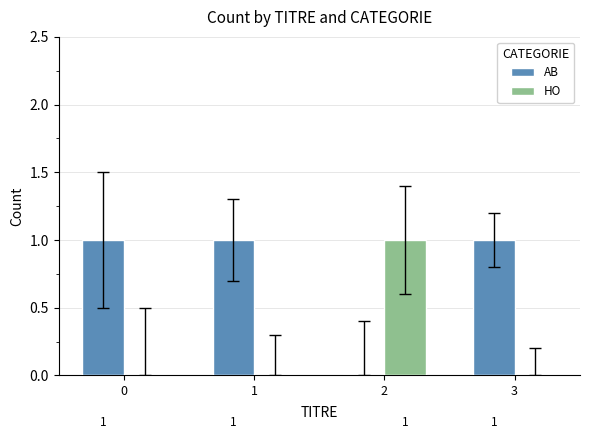

What is the sum of all AB values?

3